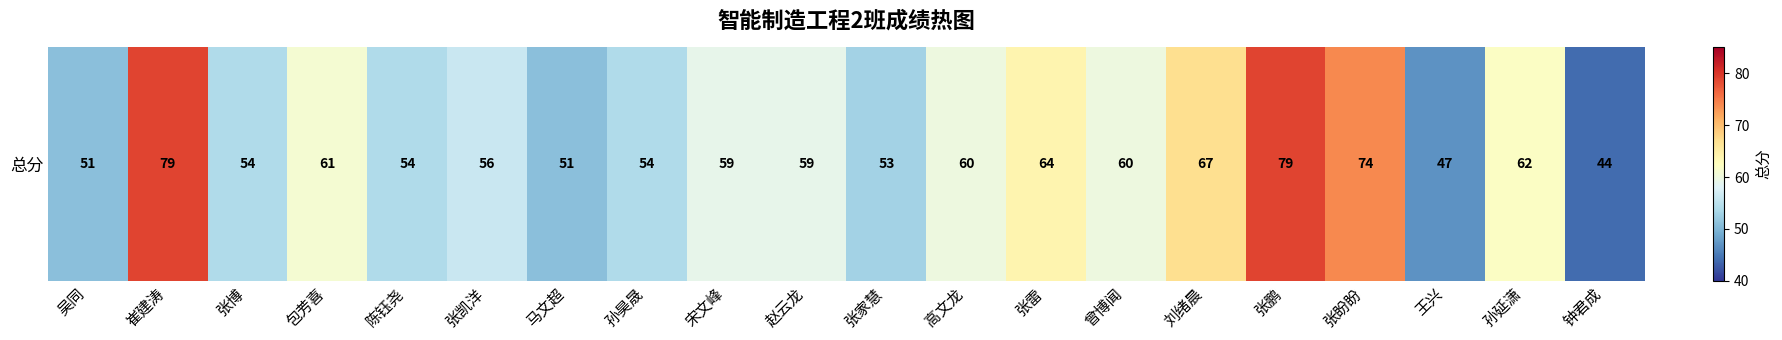

Which has a higher value, 张雷 or 吴同?

张雷